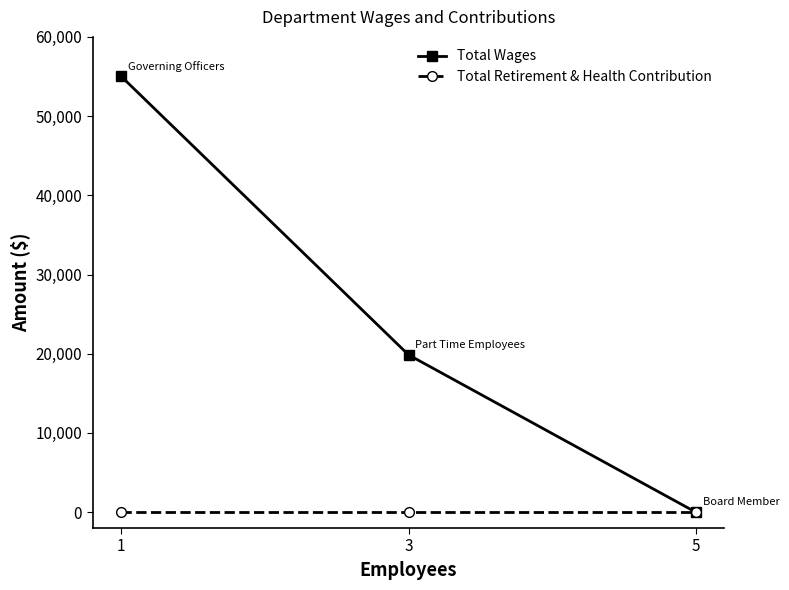

How many Total Wages values are between 0 and 55000?

3